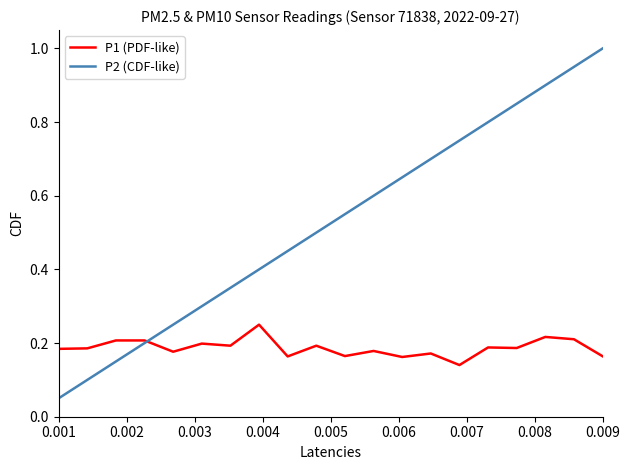

How many P1 (PDF-like) values are between 0 and 1?

20